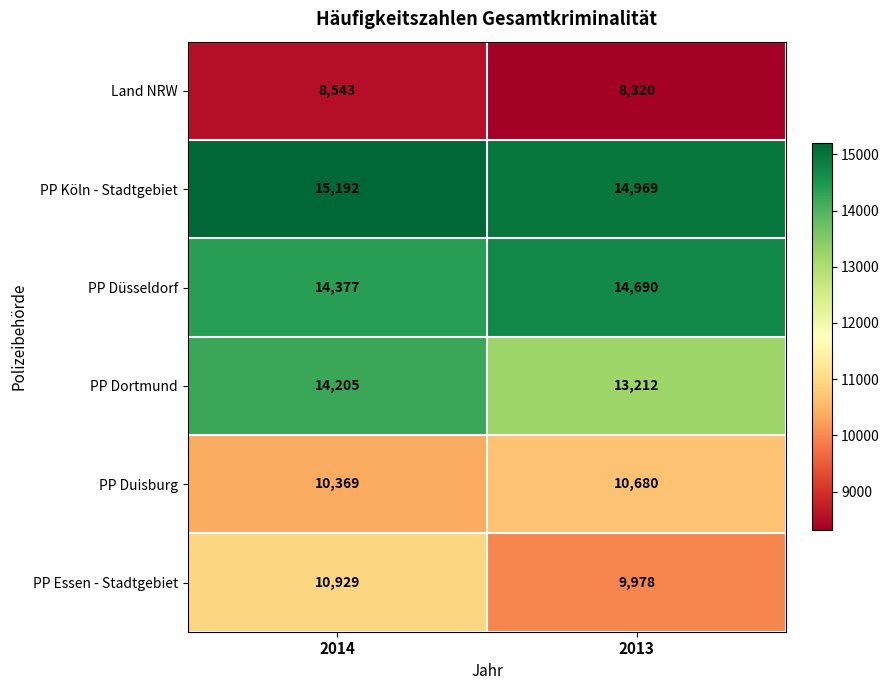

Which category has the highest value across all series?

2014